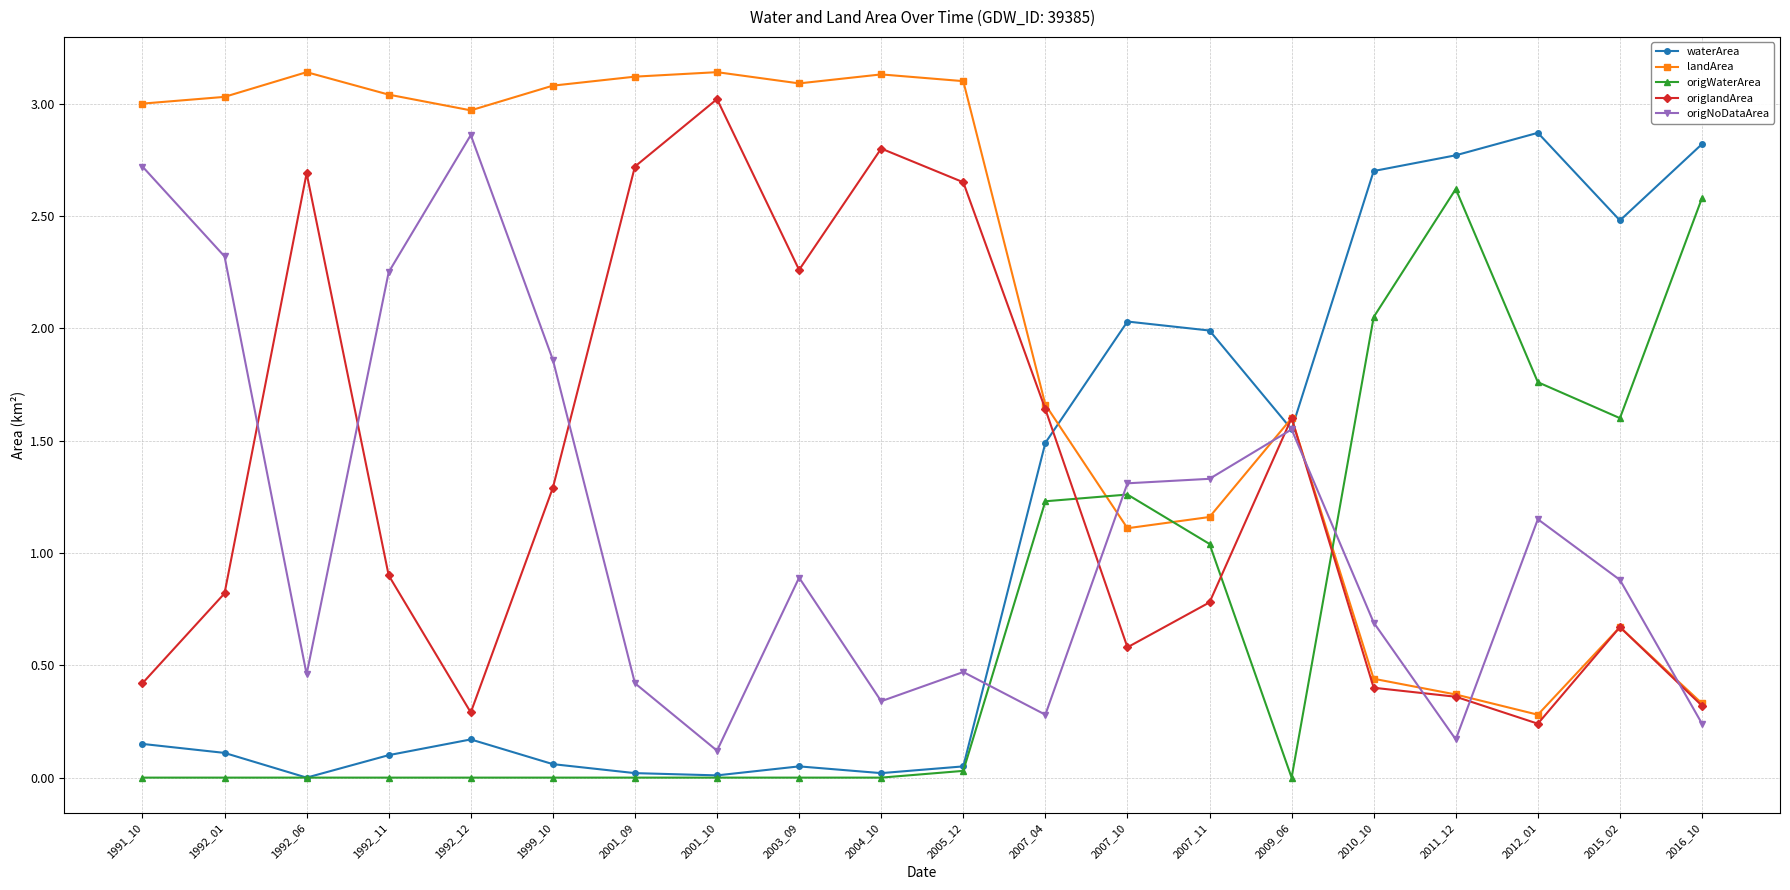

How many intersections are there between origlandArea and origNoDataArea?

9